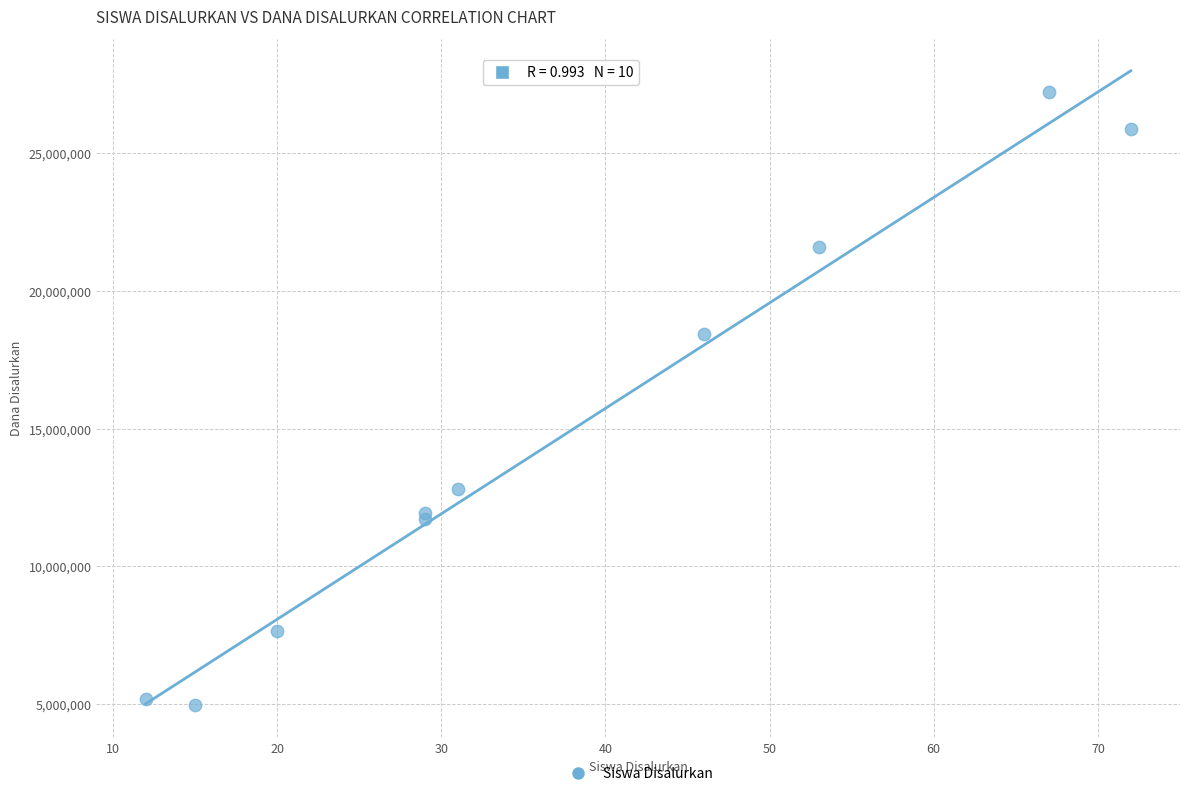

What Y value in the scatter plot is closest to 16087500?

18450000